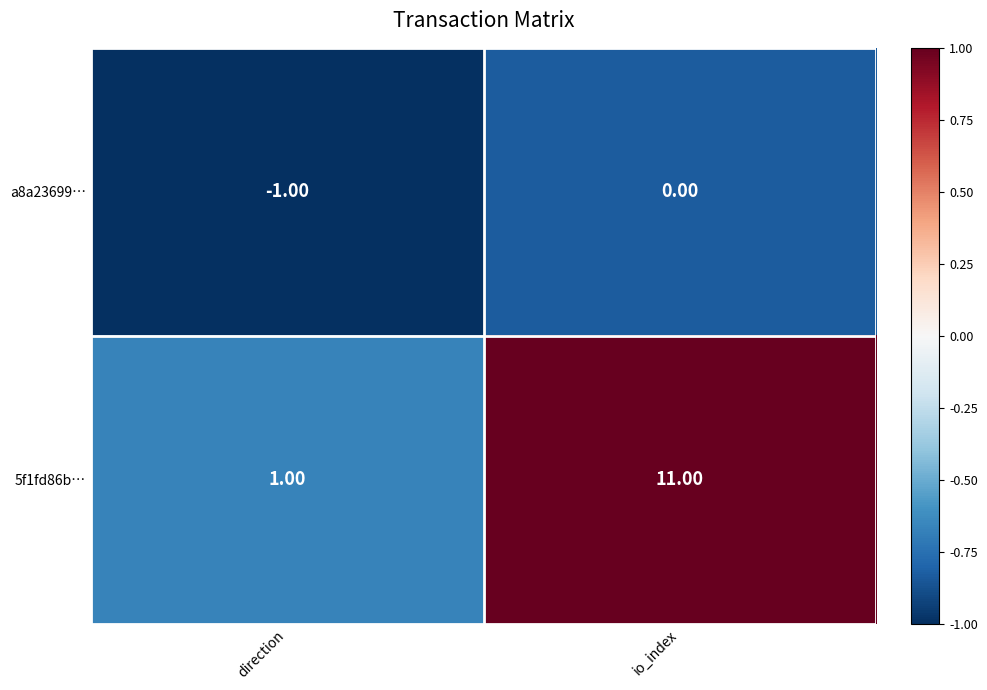

What is the total value across all series at io_index?

11